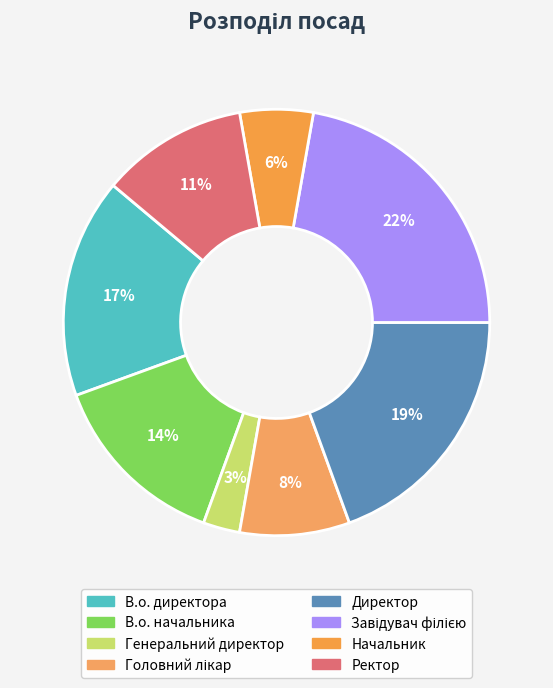

What percentage is NOT represented by Завідувач філією?

77.8%